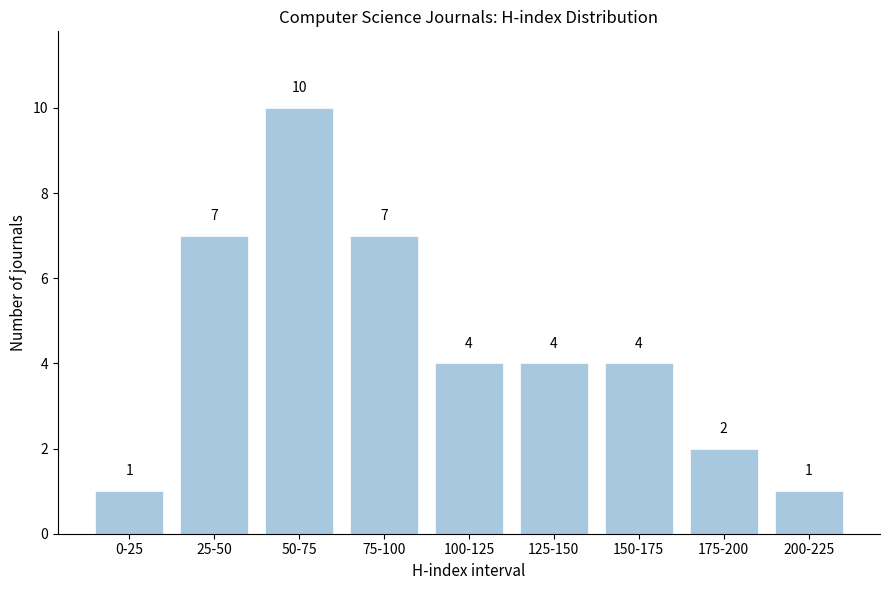

Reading left to right, extract all data points from this chart.

1	7	10	7	4	4	4	2	1